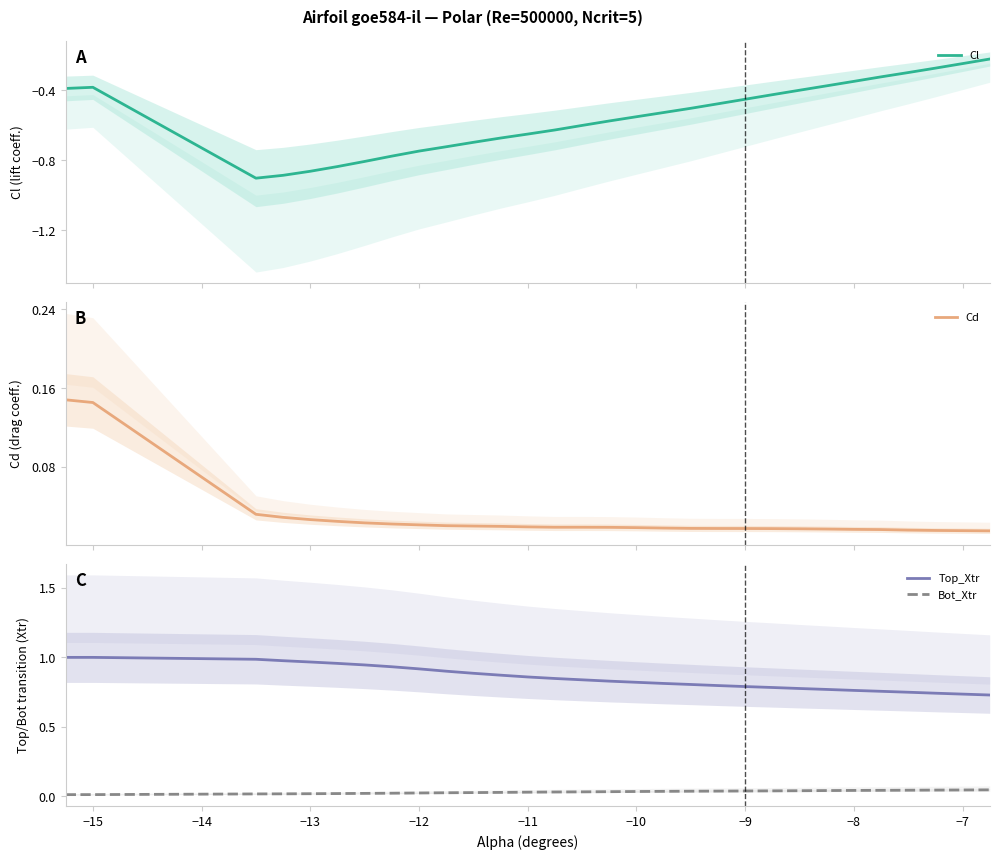

True or false: Bot_Xtr and Top_Xtr cross at least once.

False